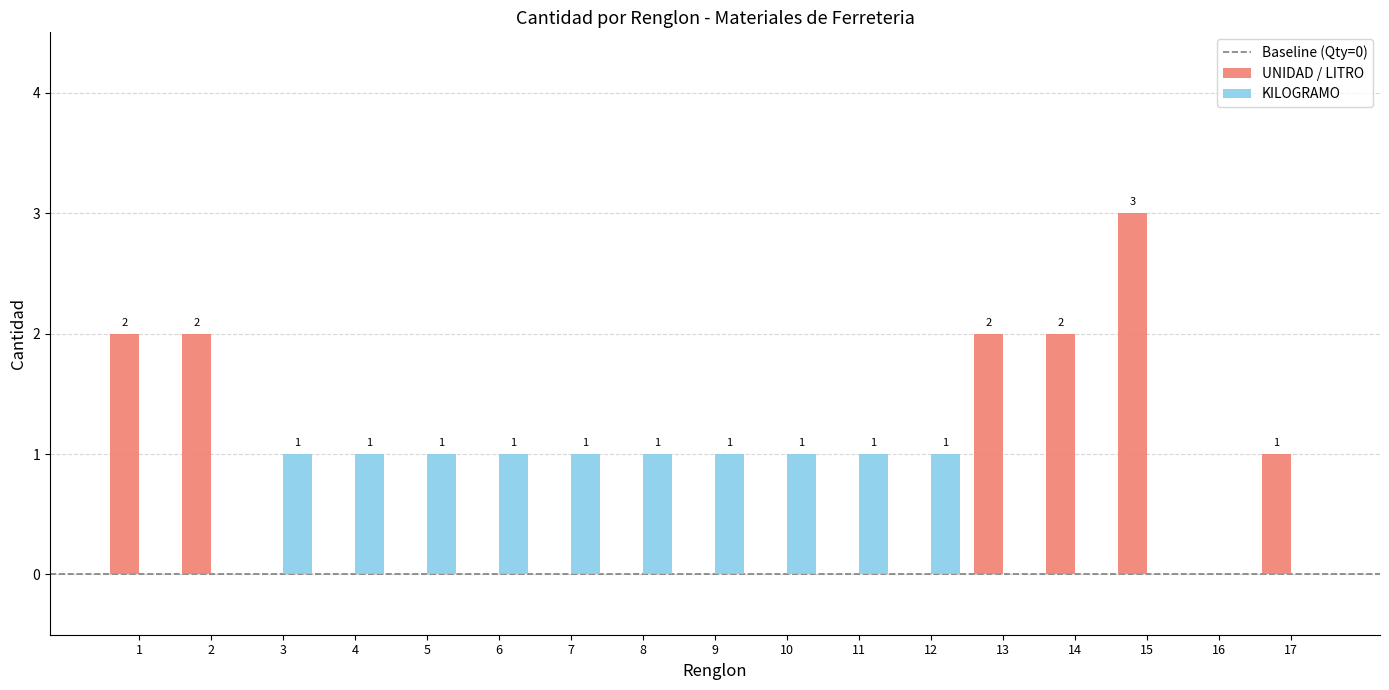

Does the chart contain stacked bars?

No